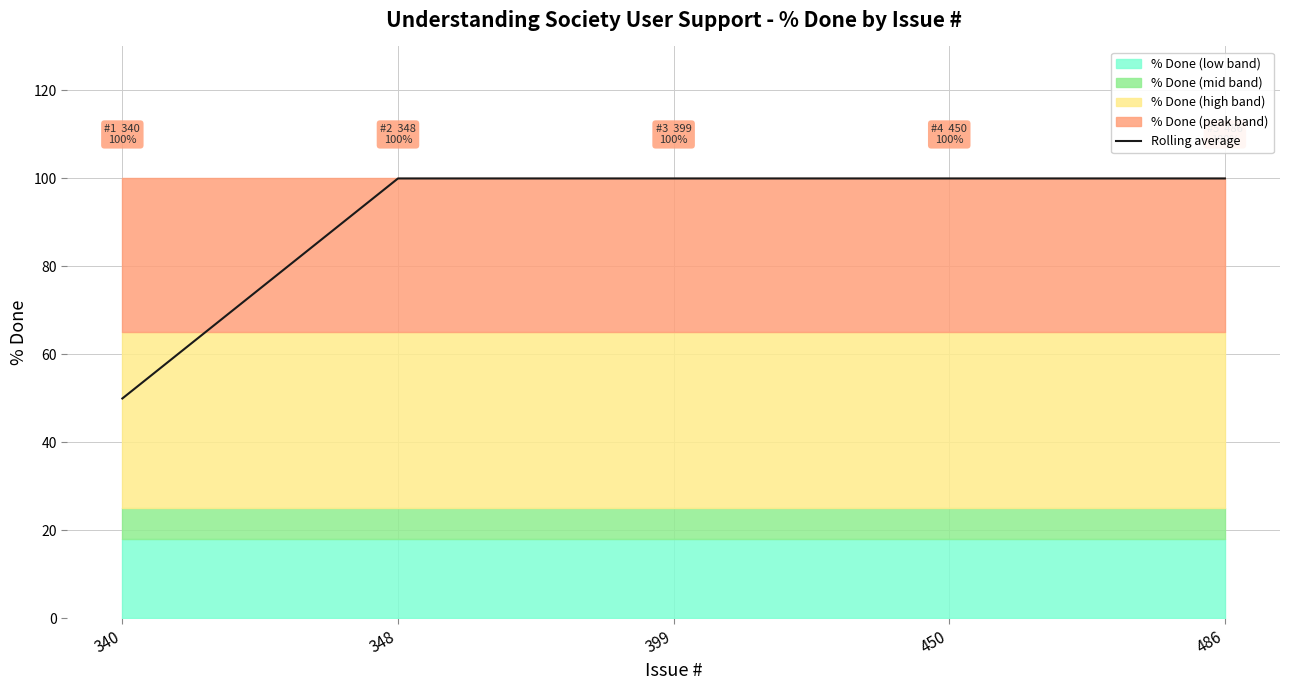

How many categories are shown in the chart?

5